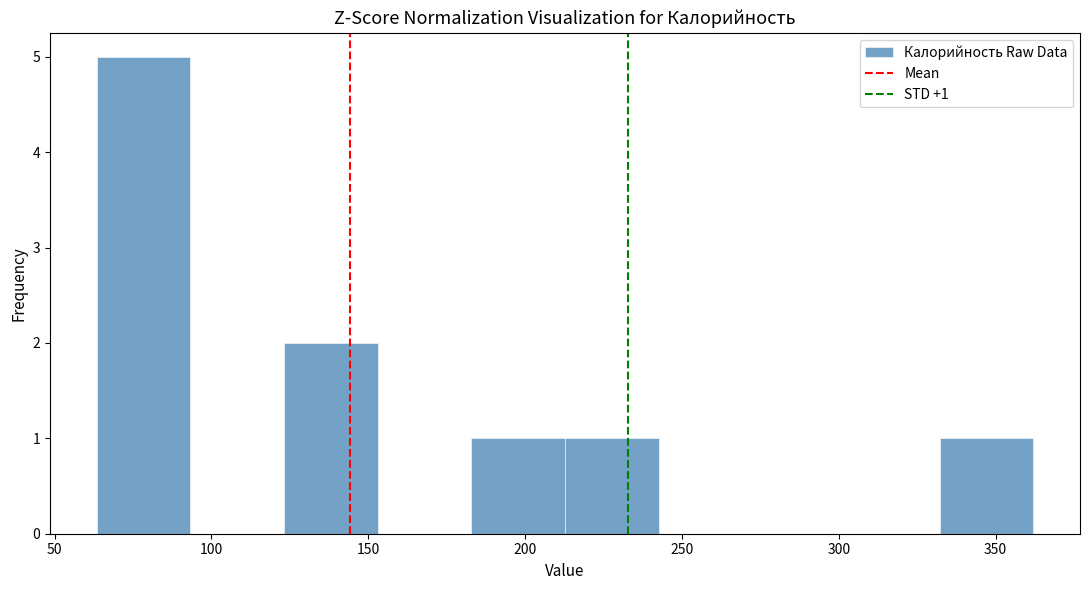

Over which range of the x-axis is the bar tallest?

65 to 95